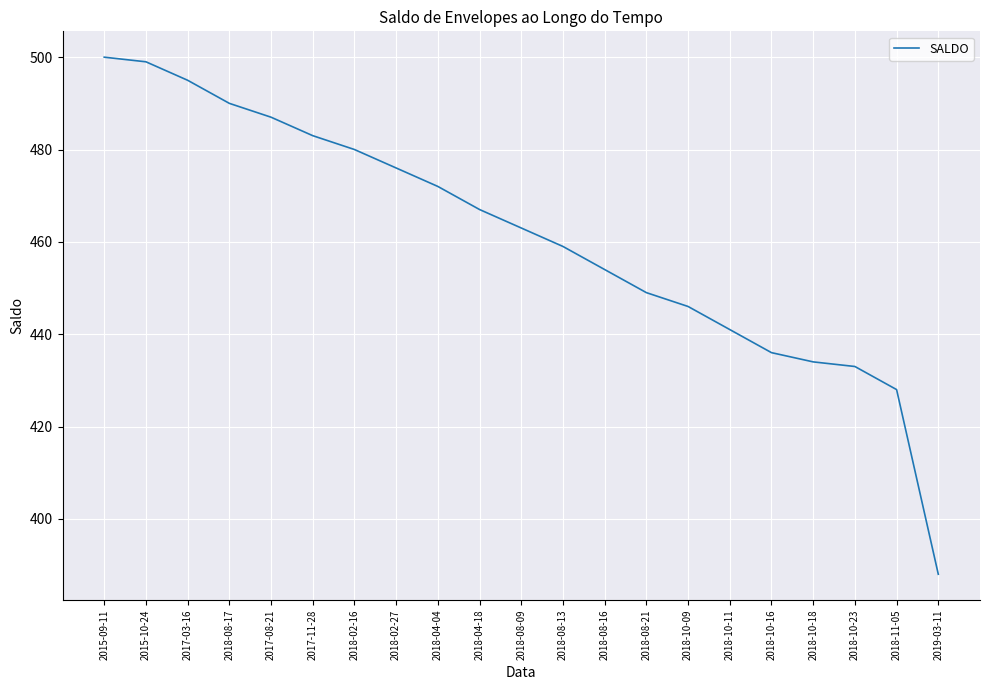

Is this an area chart (filled region under the line)?

No